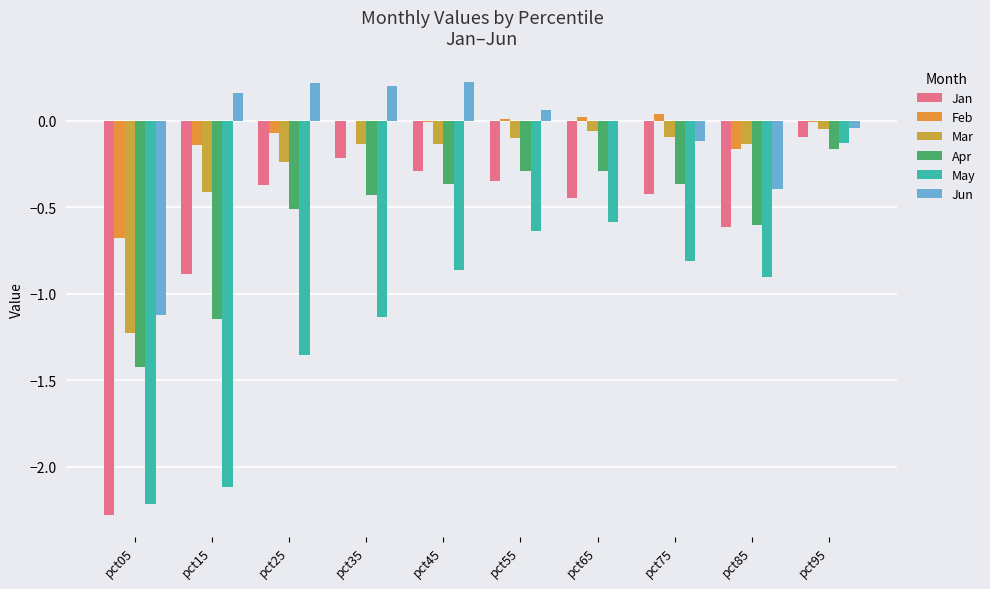

List the labels in order of Mar value, smallest first.

pct05, pct15, pct25, pct85, pct45, pct35, pct55, pct75, pct65, pct95